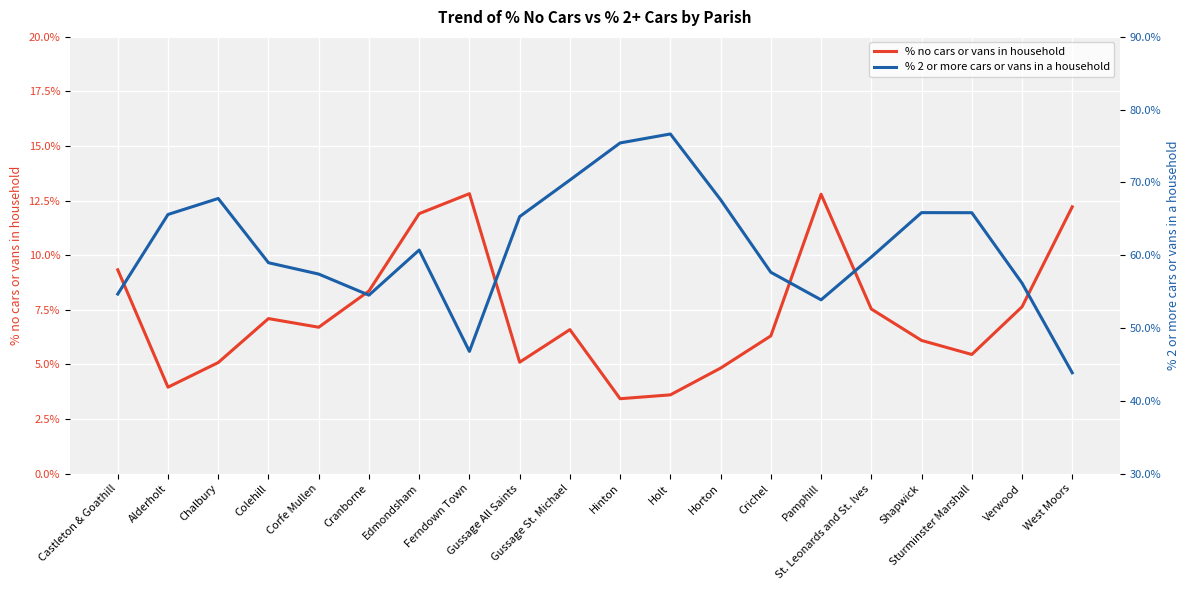

How many interior local valleys does the % 2 or more cars or vans in a household series have?

3